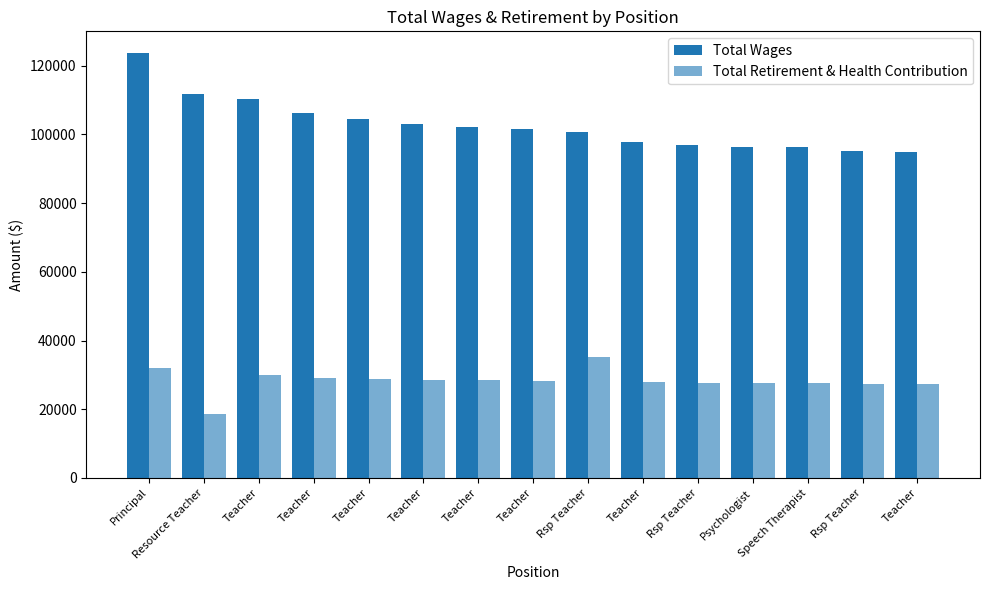

Which series changed the most between Teacher and Speech Therapist?

Total Wages